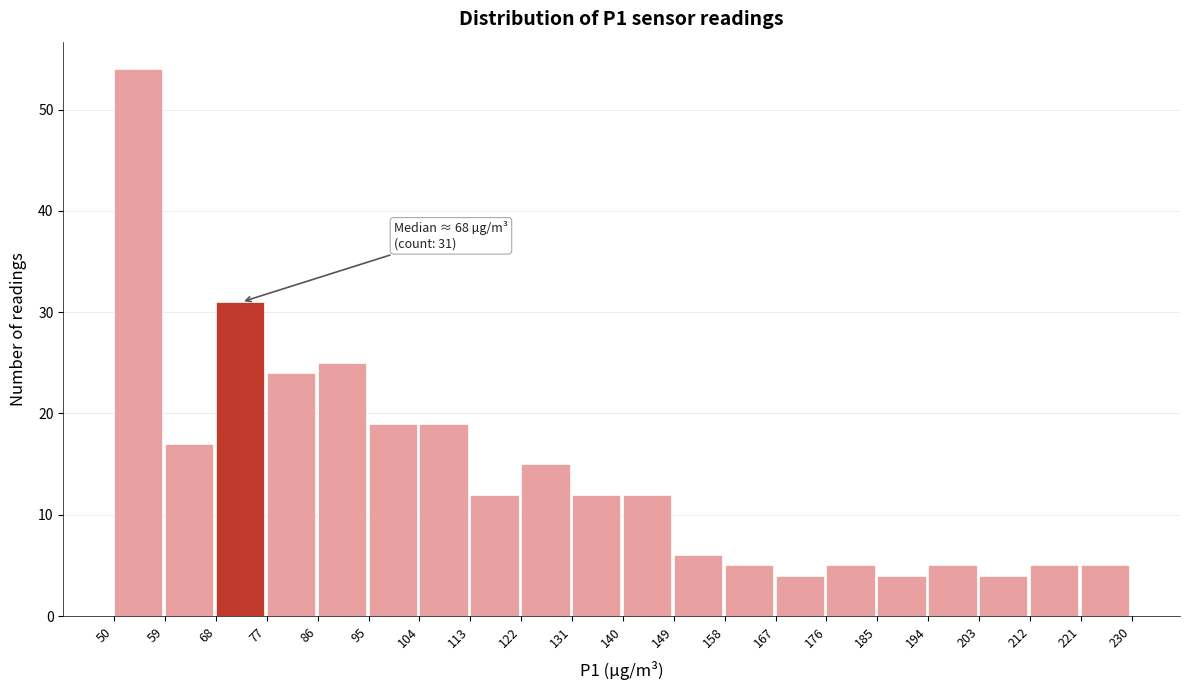

Over which range of the x-axis is the bar tallest?

50 to 59